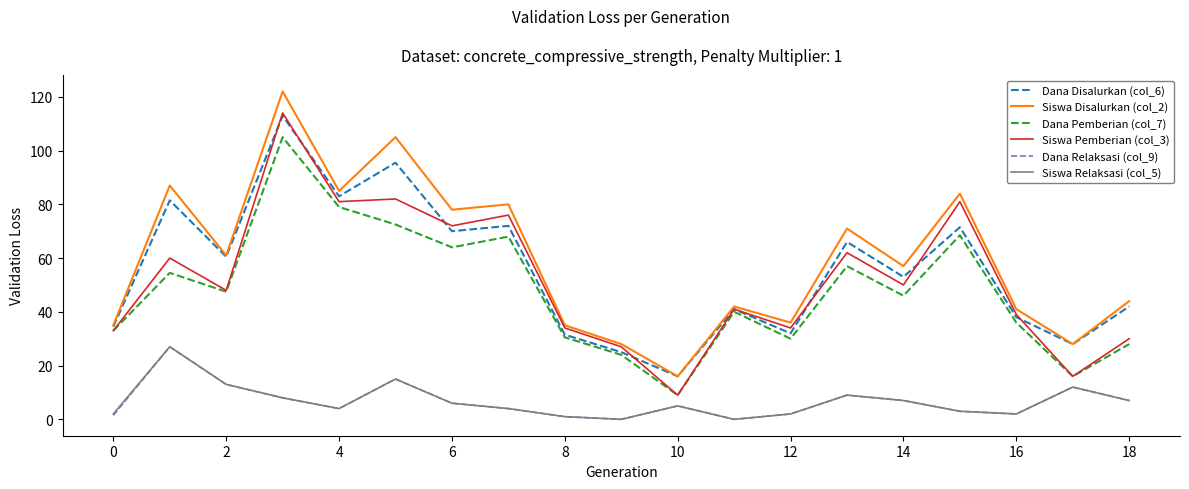

How many categories are shown in the chart?

19